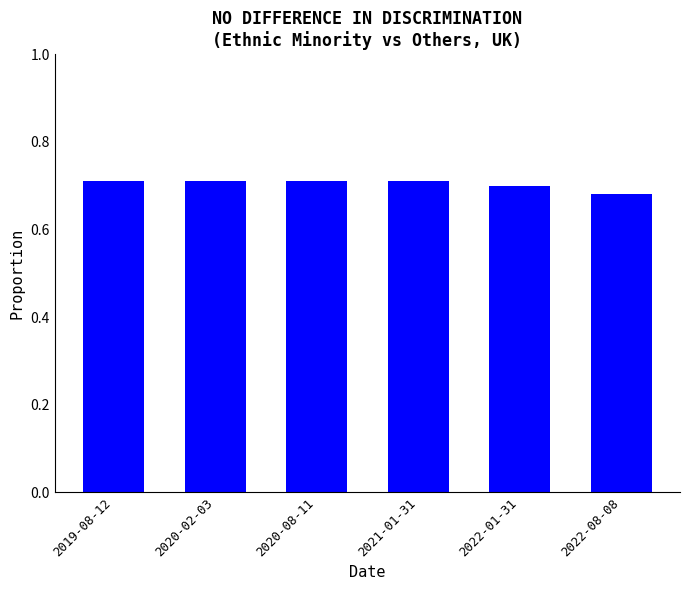

Where is the data nearest to the value 0?

2022-08-08